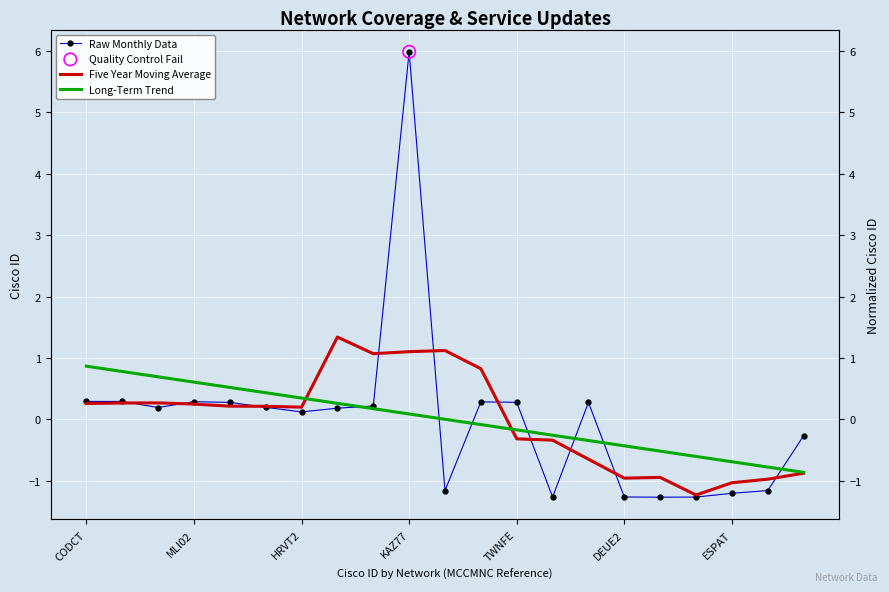

Is the value of Five Year Moving Average at 15 greater than the value of Long-Term Trend at 13?

No